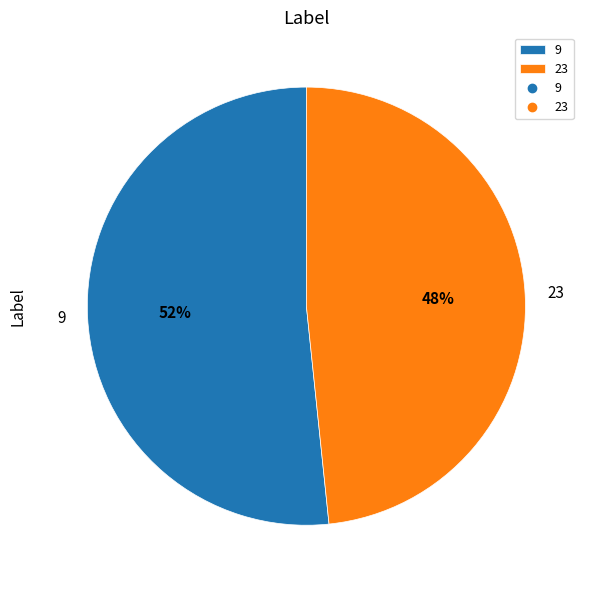

Do 23 and 9 together represent more than half of the pie?

Yes